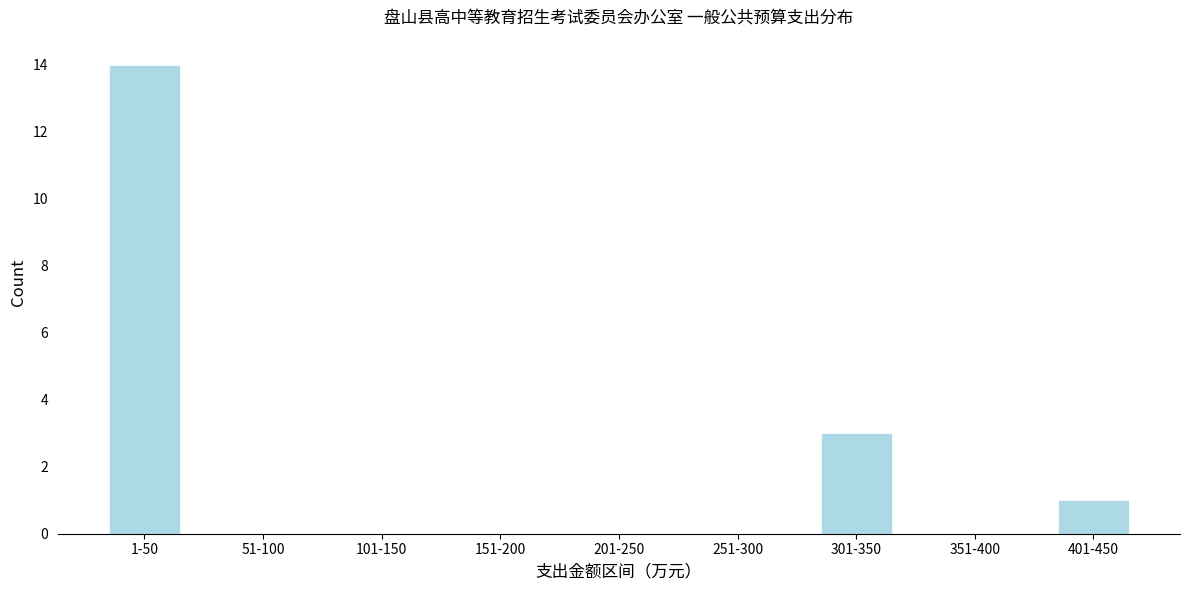

Reading right to left, extract all data points from this chart.

401-450=1	351-400=0	301-350=3	251-300=0	201-250=0	151-200=0	101-150=0	51-100=0	1-50=14